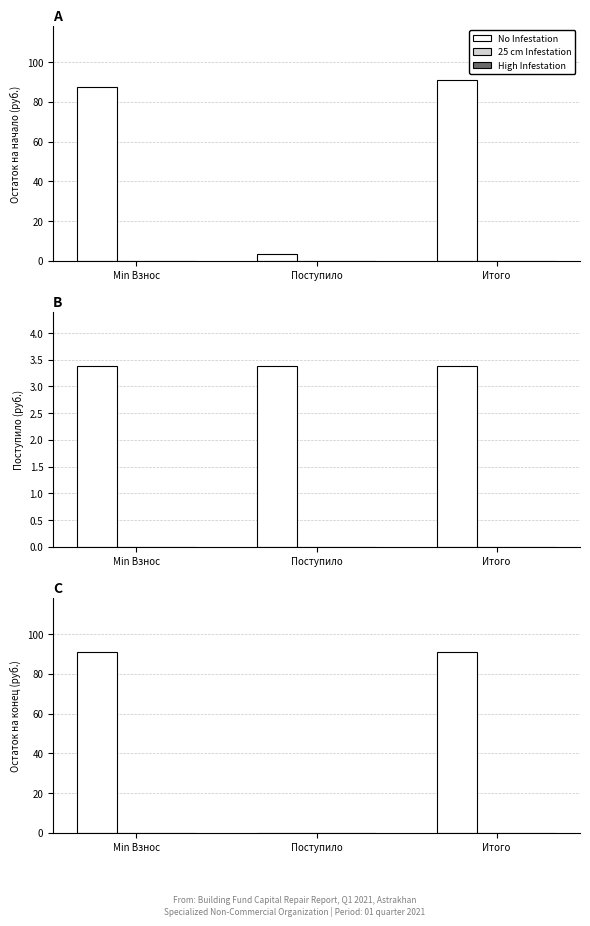

Between Поступило and Итого, which series saw the biggest shift?

No Infestation